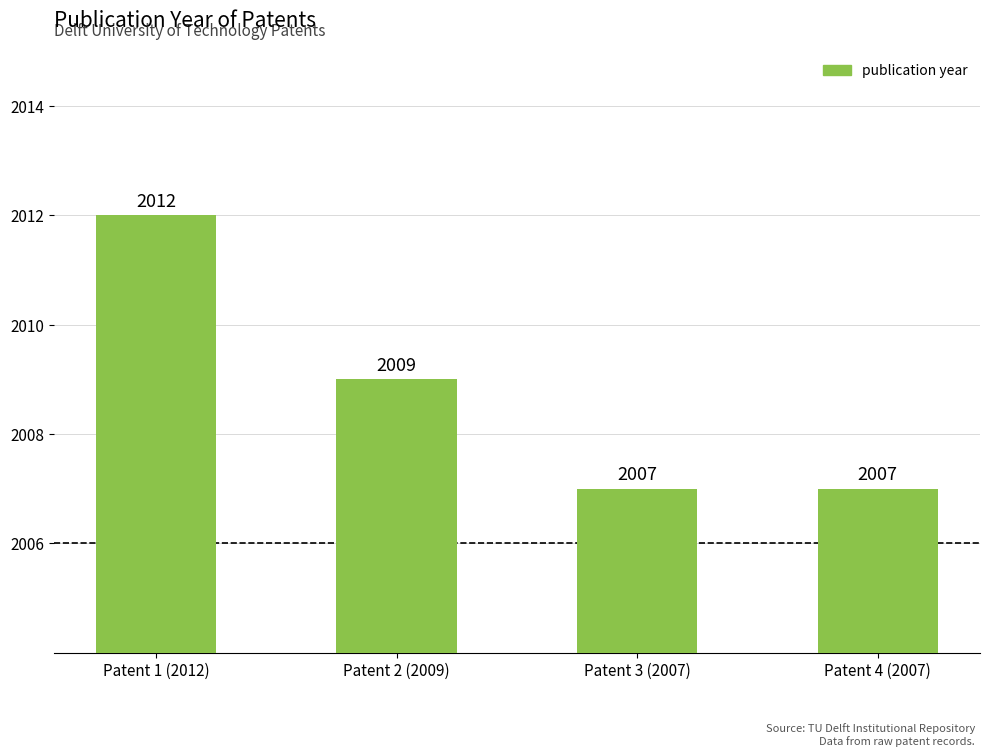

Reading left to right, transcribe all the data shown in this chart.

Patent 1 (2012)=2012	Patent 2 (2009)=2009	Patent 3 (2007)=2007	Patent 4 (2007)=2007